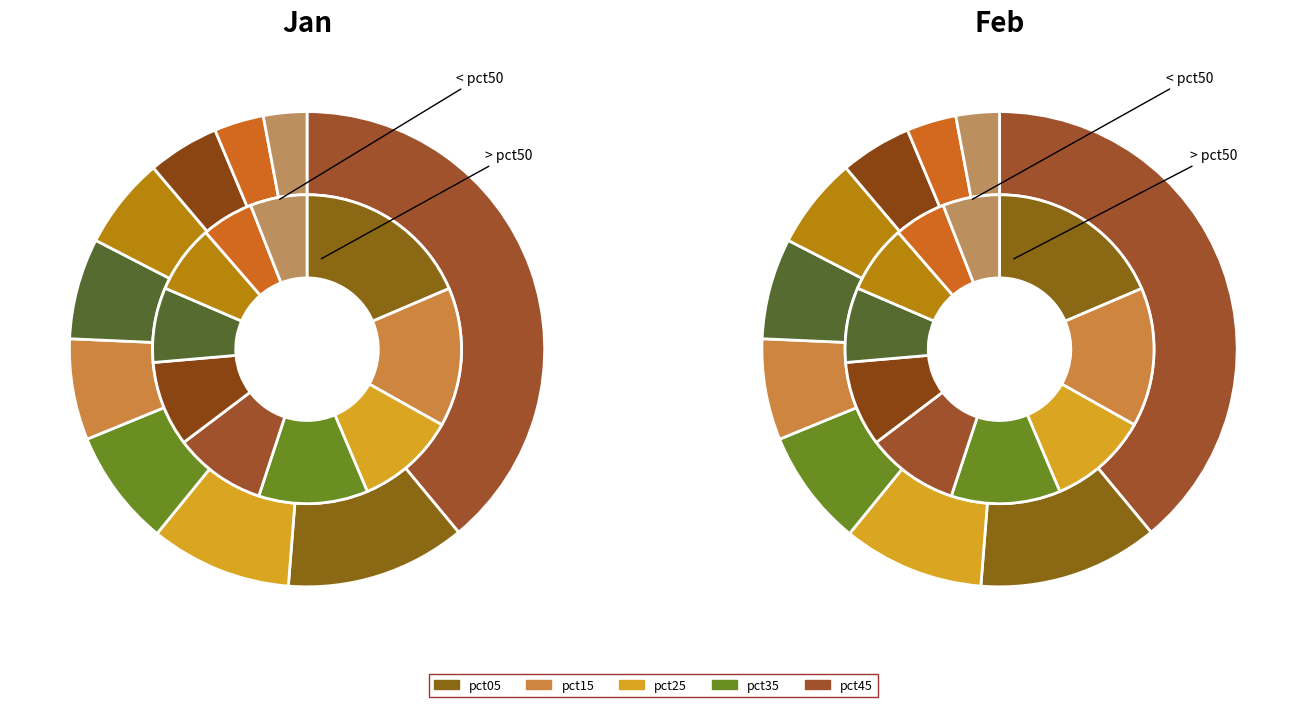

Is pct05 the majority of the pie?

No